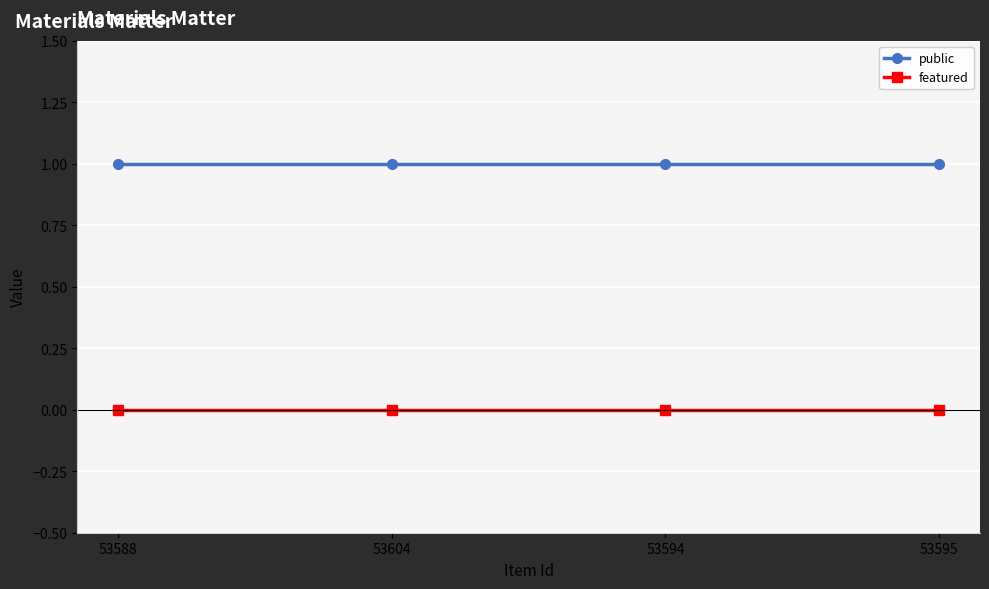

True or false: public and featured cross at least once.

False